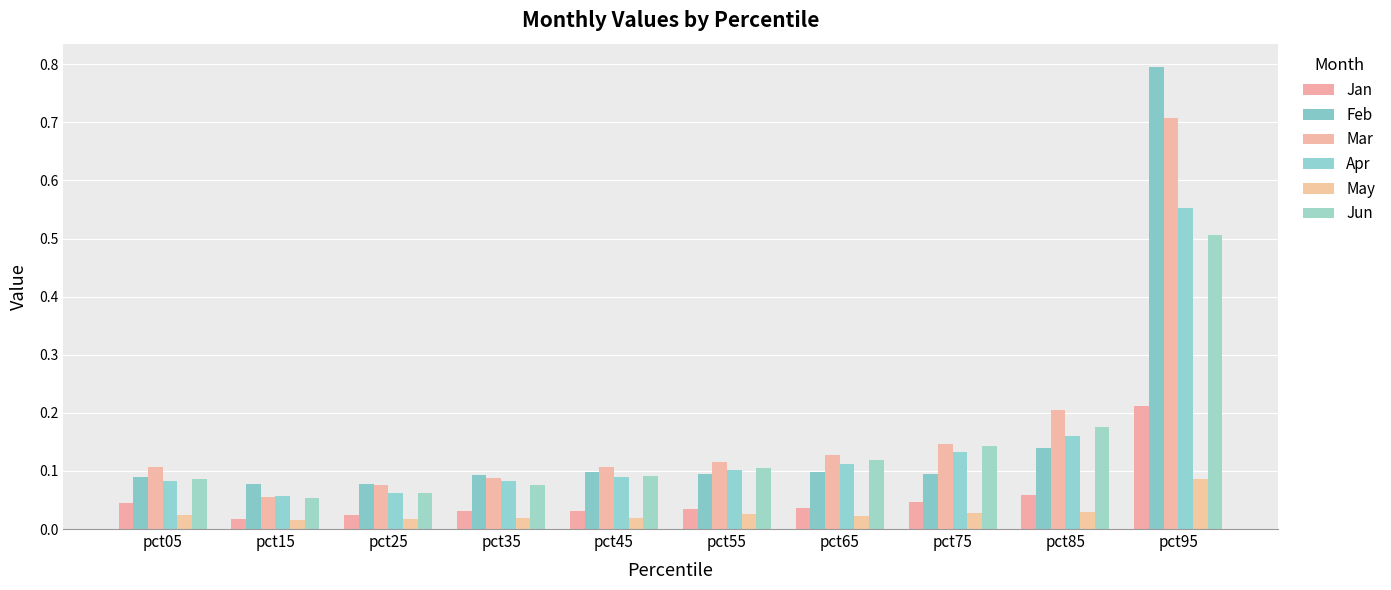

Count the number of data series in this chart.

6